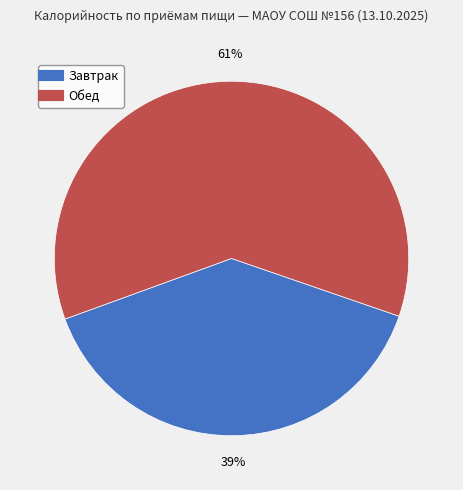

Is there a majority slice in this chart?

Yes